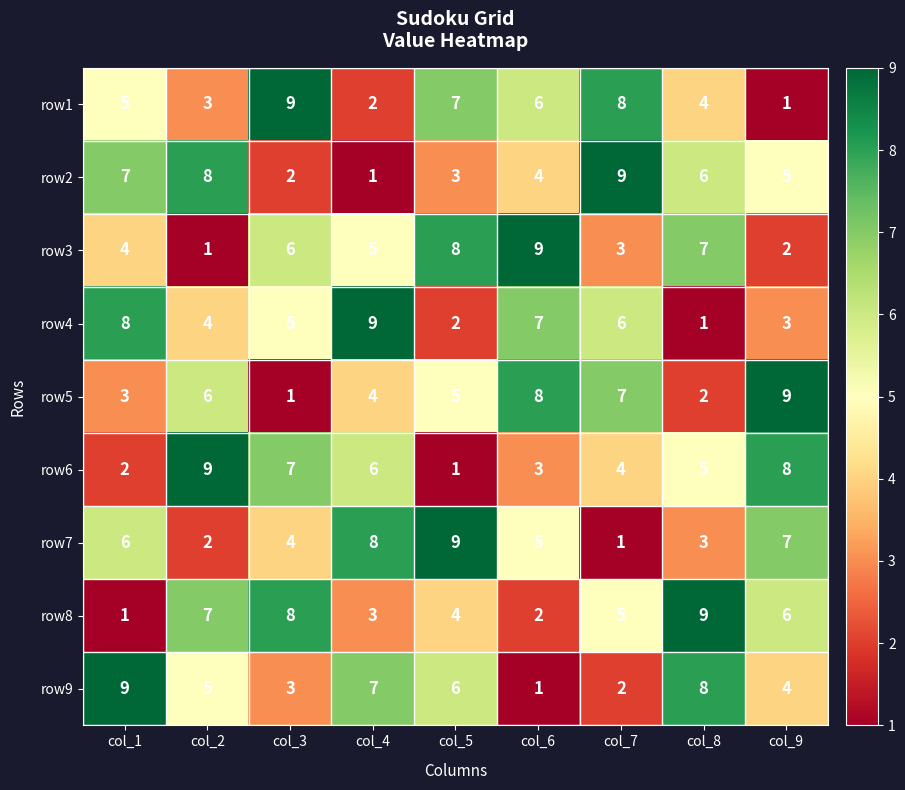

What is the spread (max minus min) of values at col_8?

8